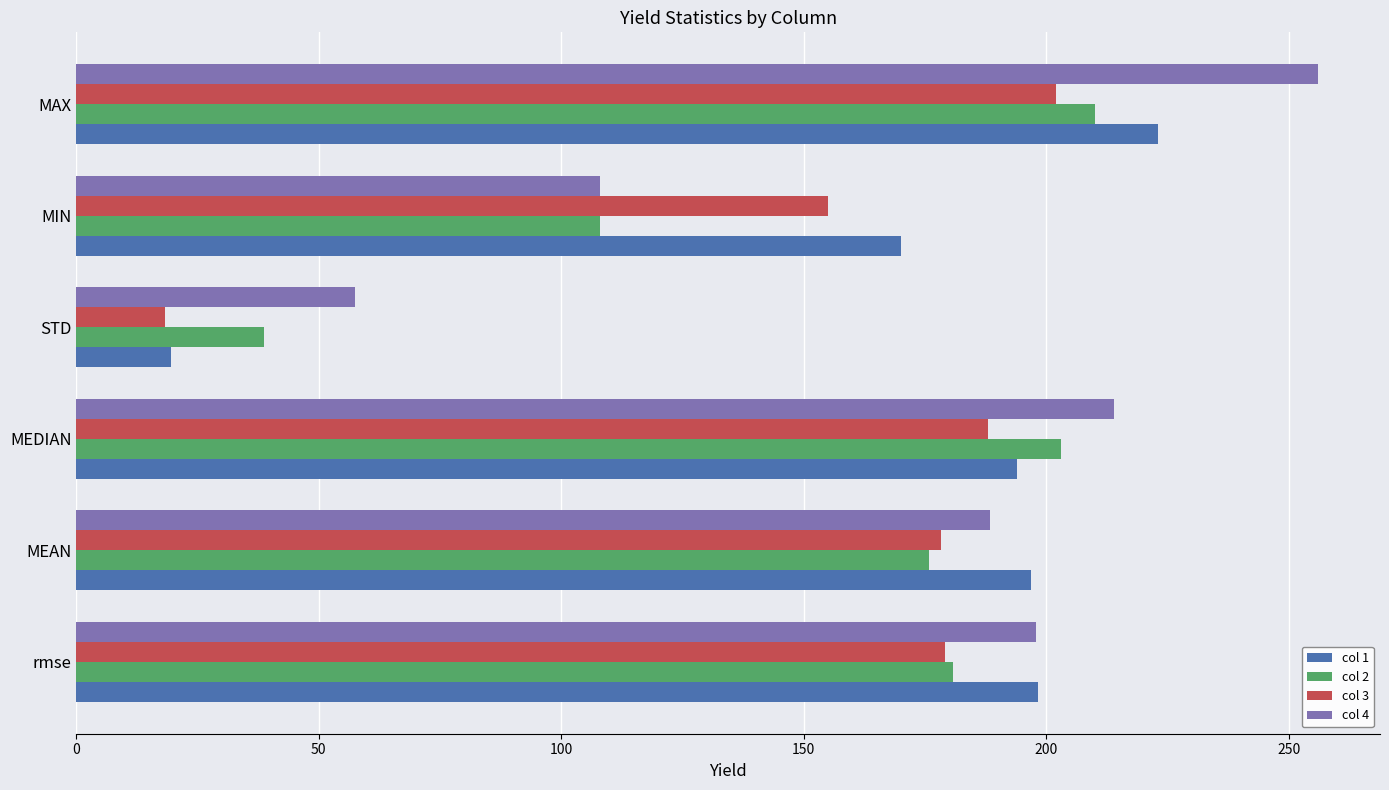

What is the difference between the highest and lowest values at MIN?

62.0